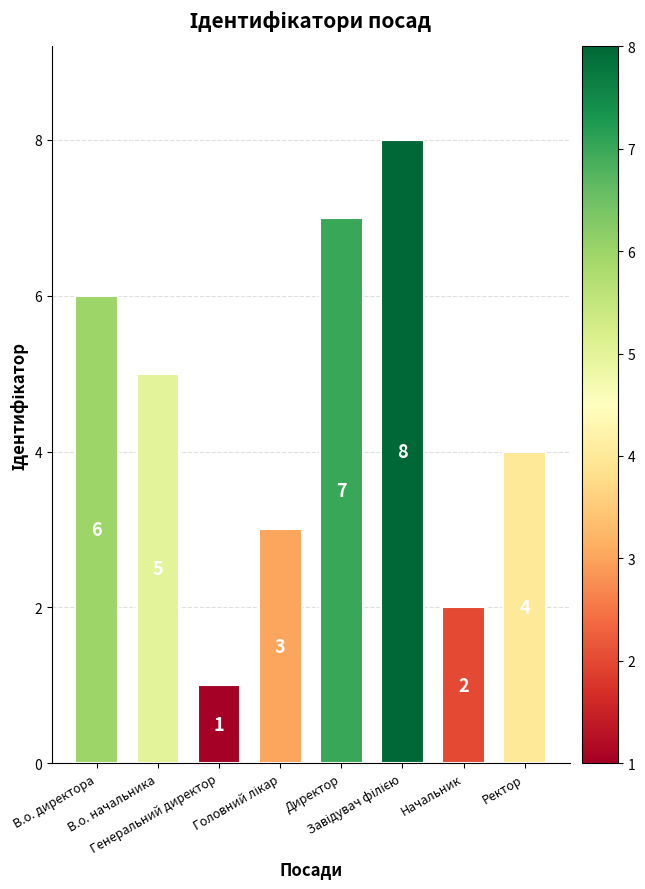

What position from the left is В.о. директора?

1